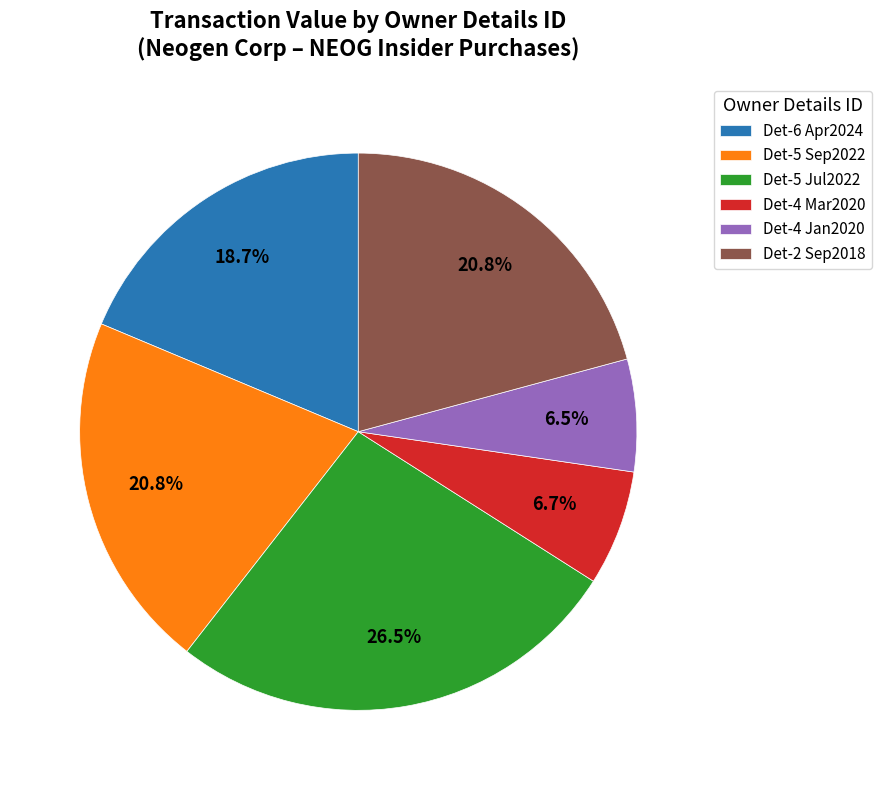

Is there a majority slice in this chart?

No